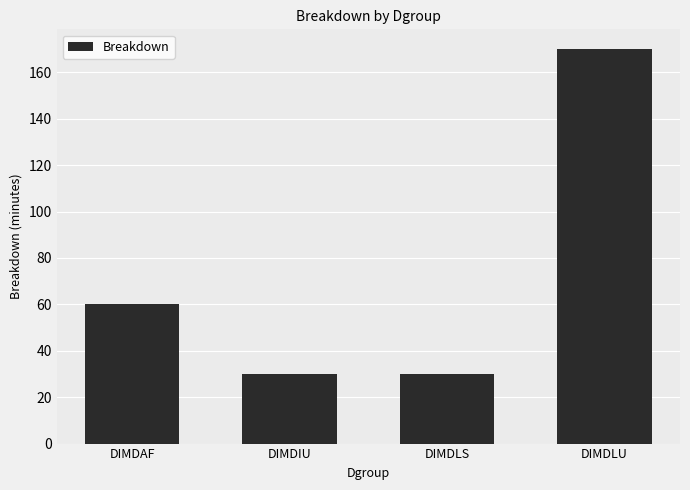

How many distinct data groups are displayed?

1